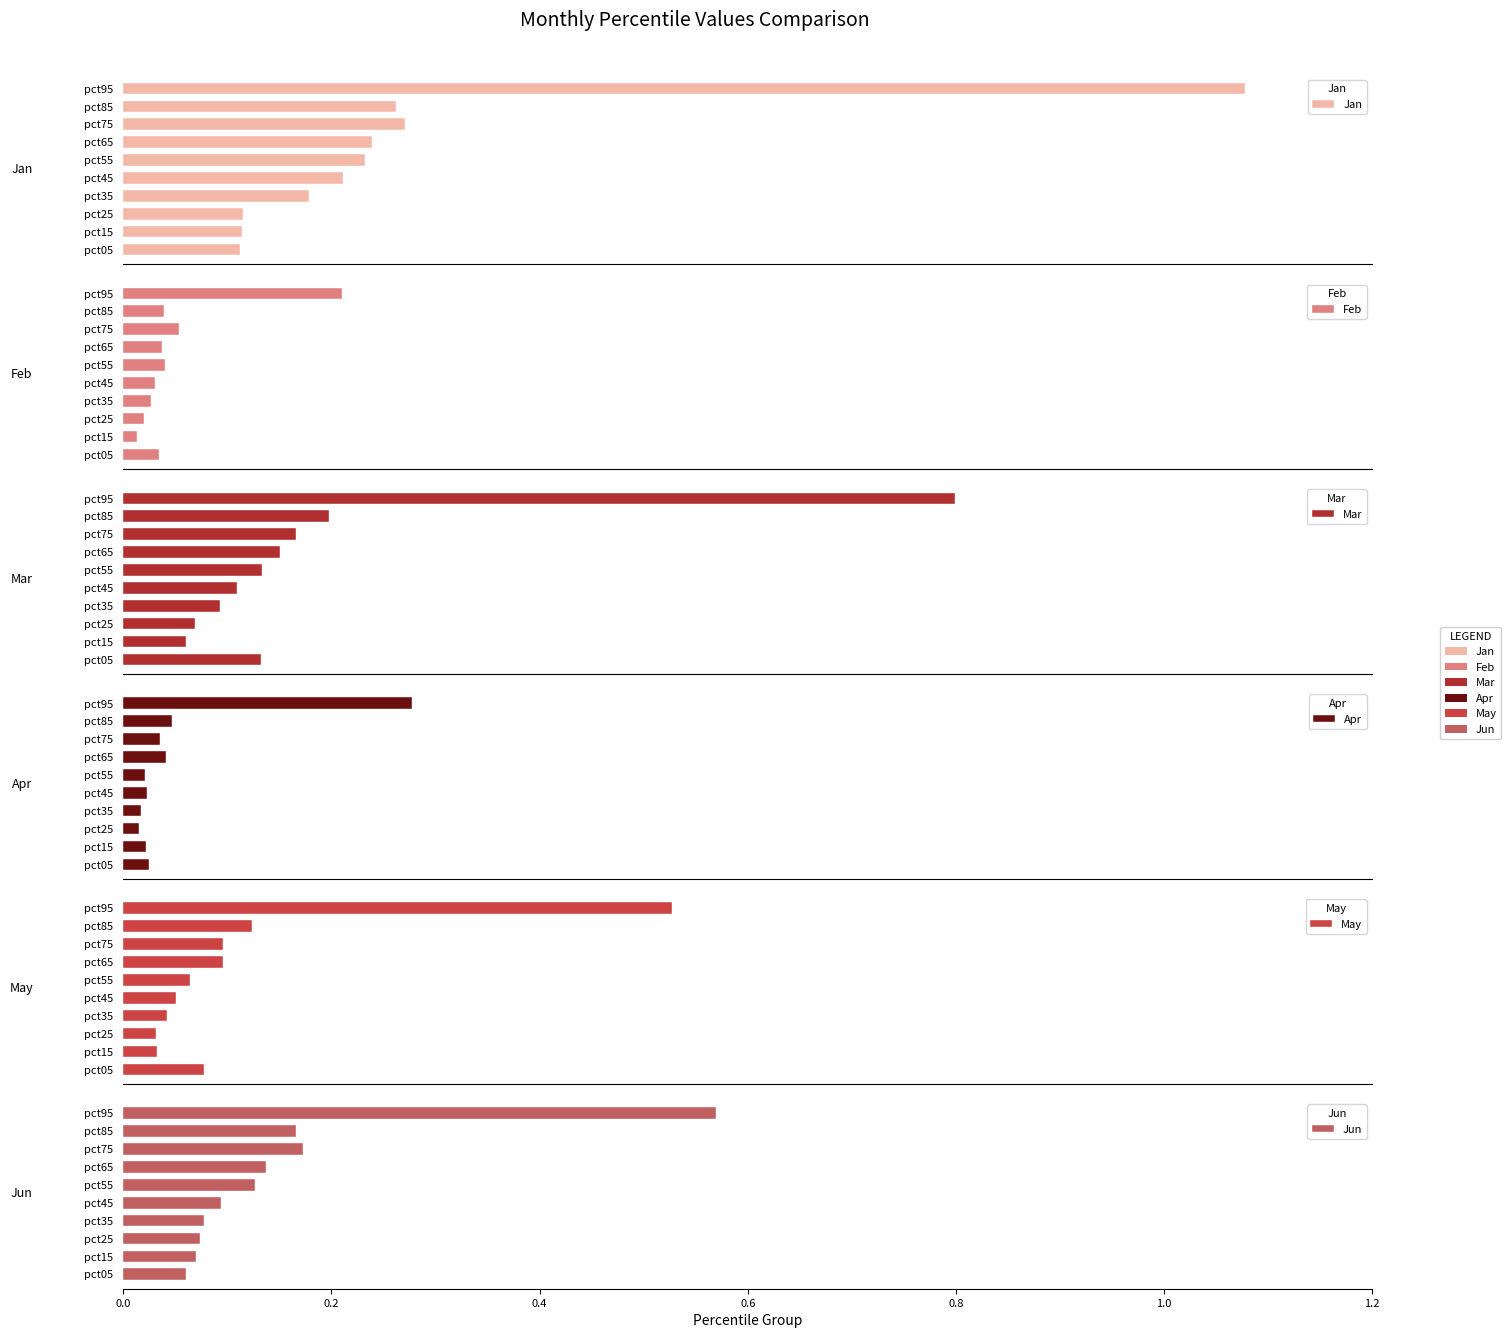

What is the difference between the highest and lowest values at pct35?

0.2